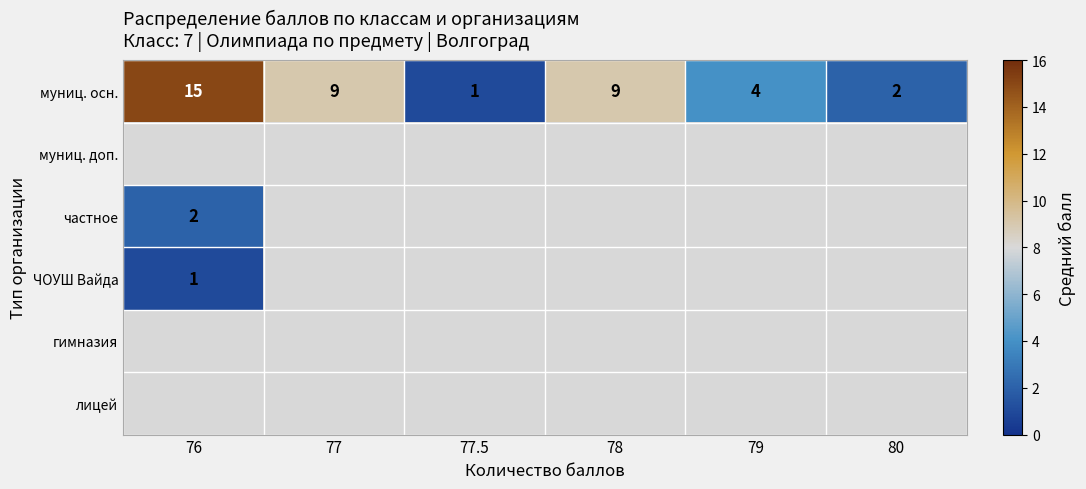

Is it true that муниц. осн. equals 7 at 79?

False